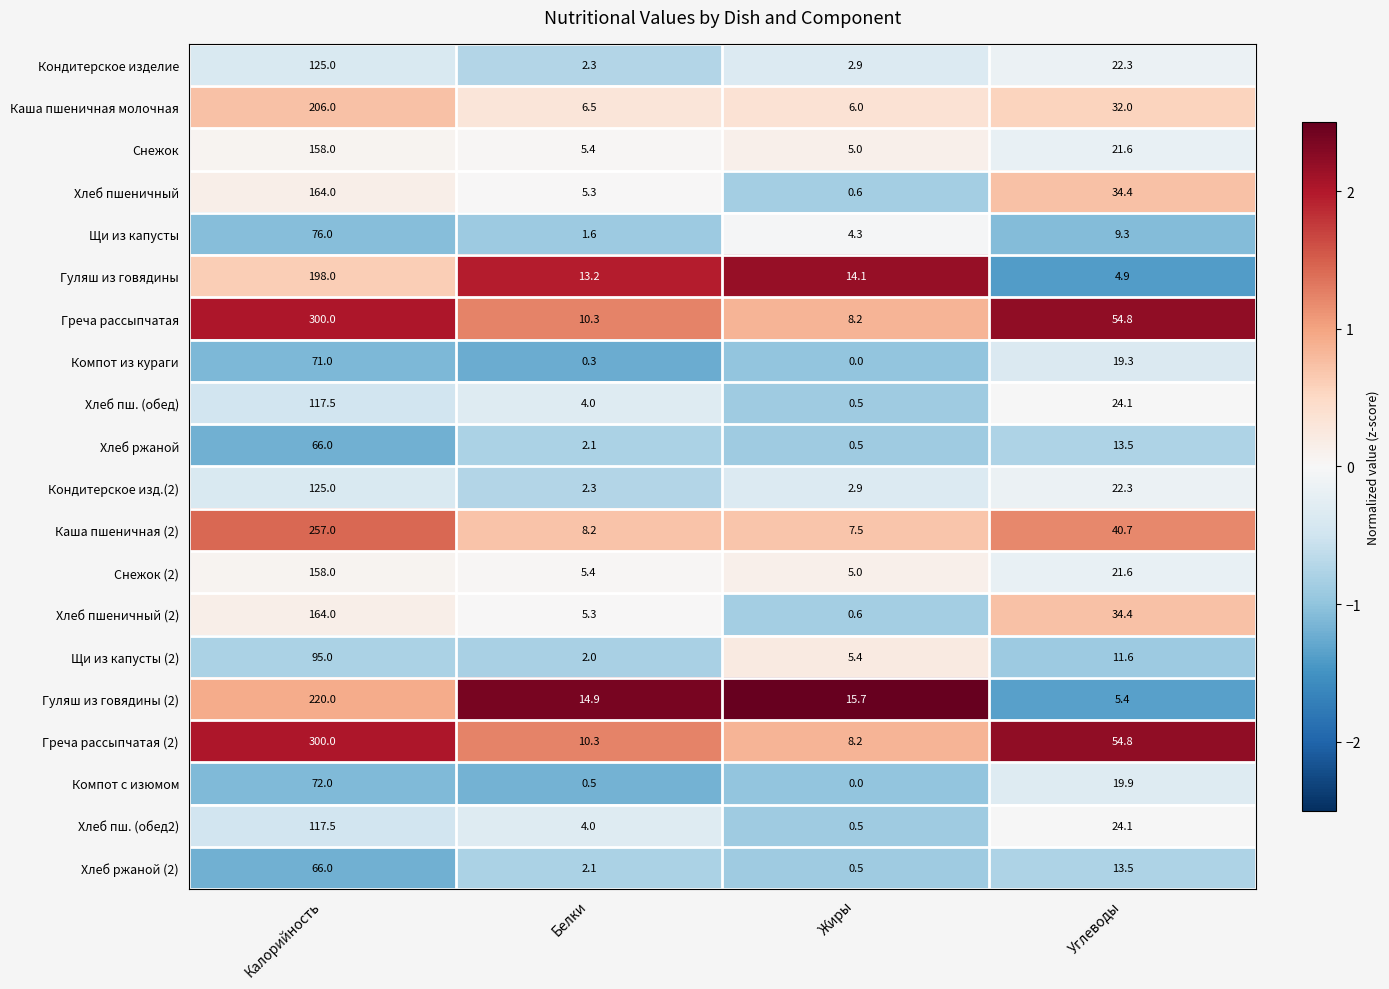

Rank the categories by Хлеб пш. (обед) value from highest to lowest.

Калорийность, Углеводы, Белки, Жиры